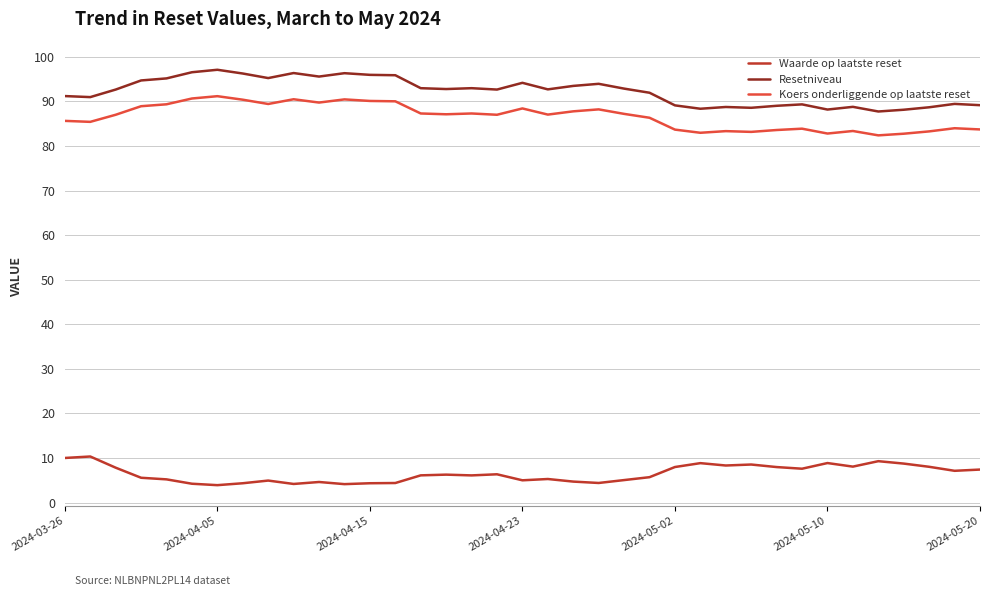

True or false: Resetniveau and Koers onderliggende op laatste reset intersect in this chart.

False